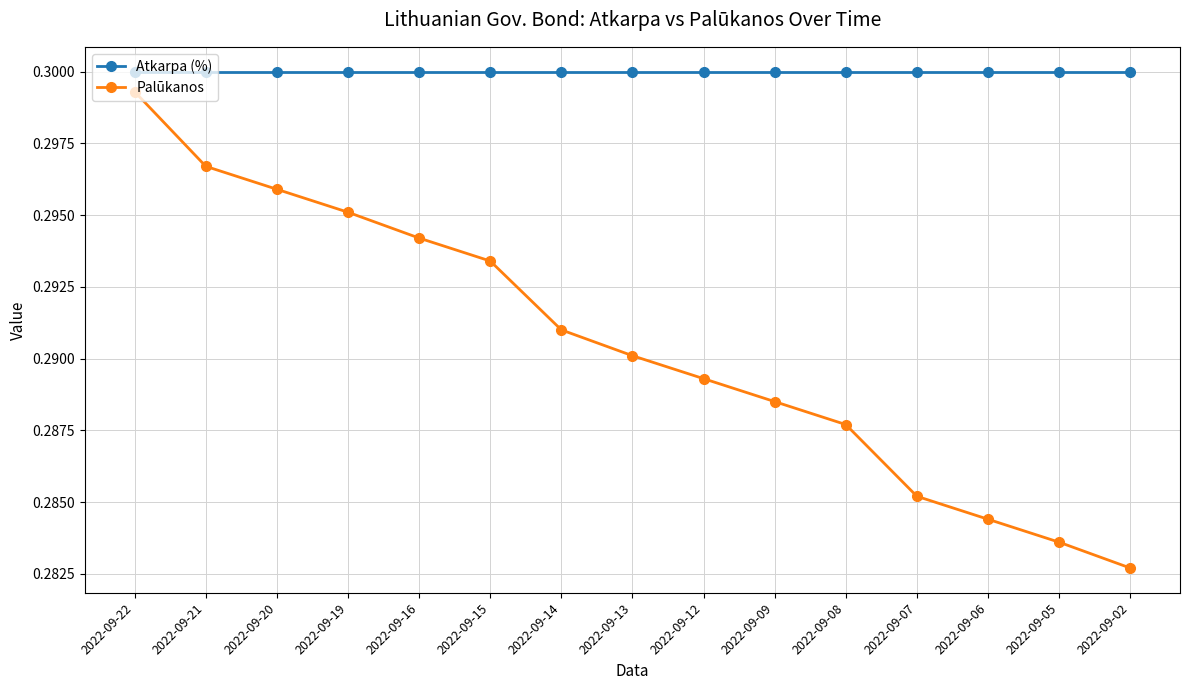

True or false: Atkarpa (%) and Palūkanos cross at least once.

False